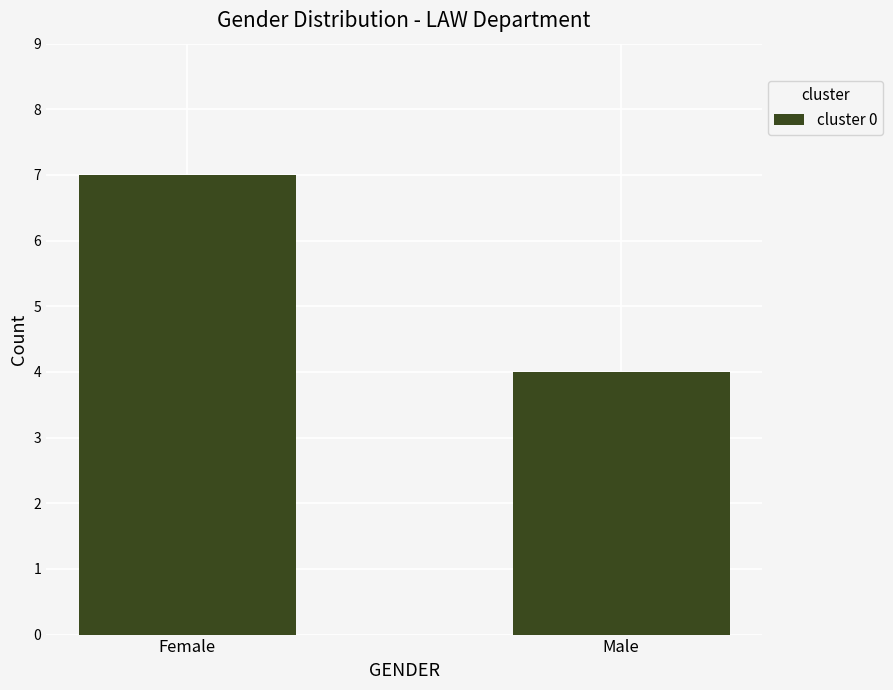

Does the chart contain stacked bars?

No